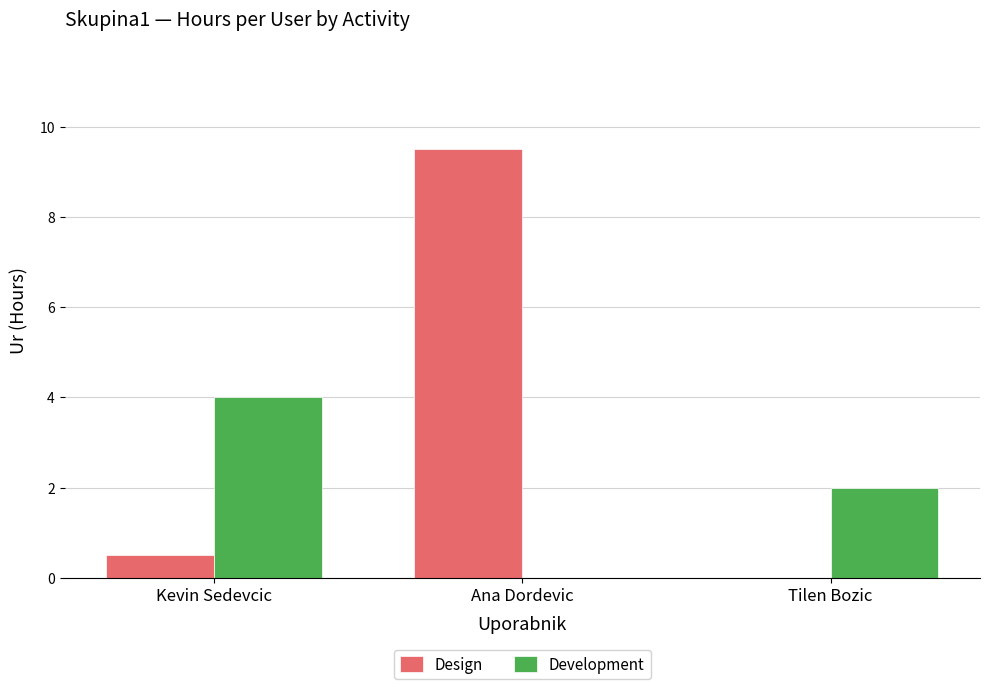

What are all the series names shown in the legend?

Design, Development